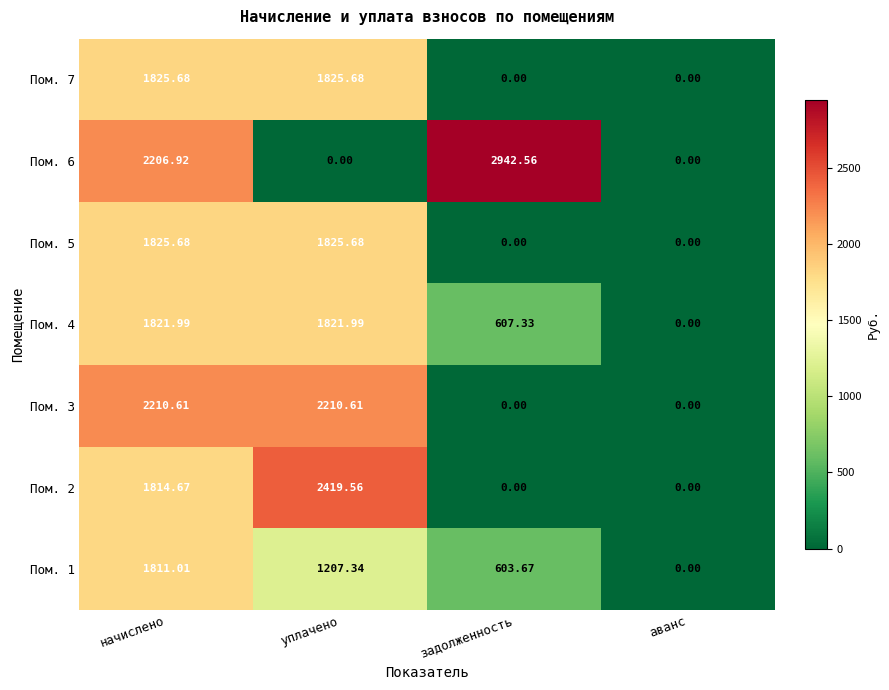

At how many categories does at least one series exceed 2266?

2